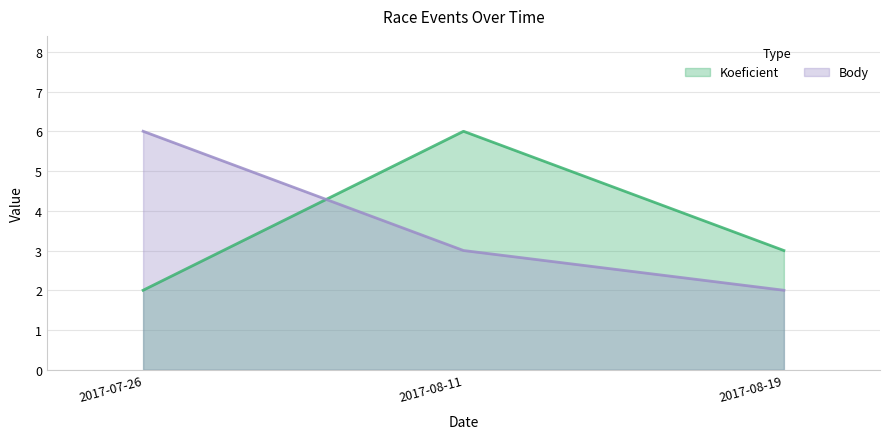

Reading left to right, what are all the values shown in this chart?

Koeficient: 2	6	3
Body: 6	3	2